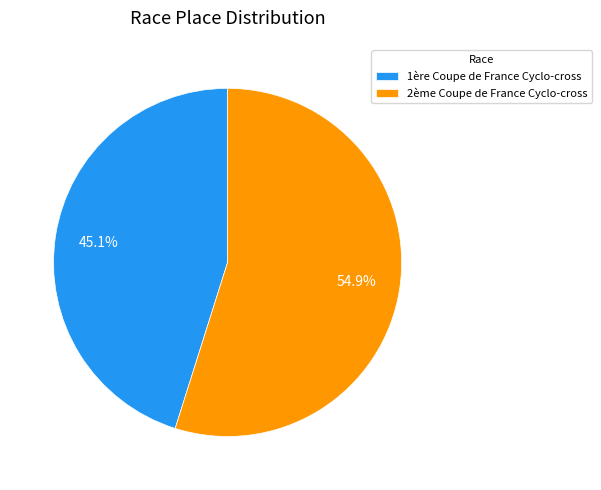

To the nearest percent, what is the difference between the largest and smallest slice percentages?

10%